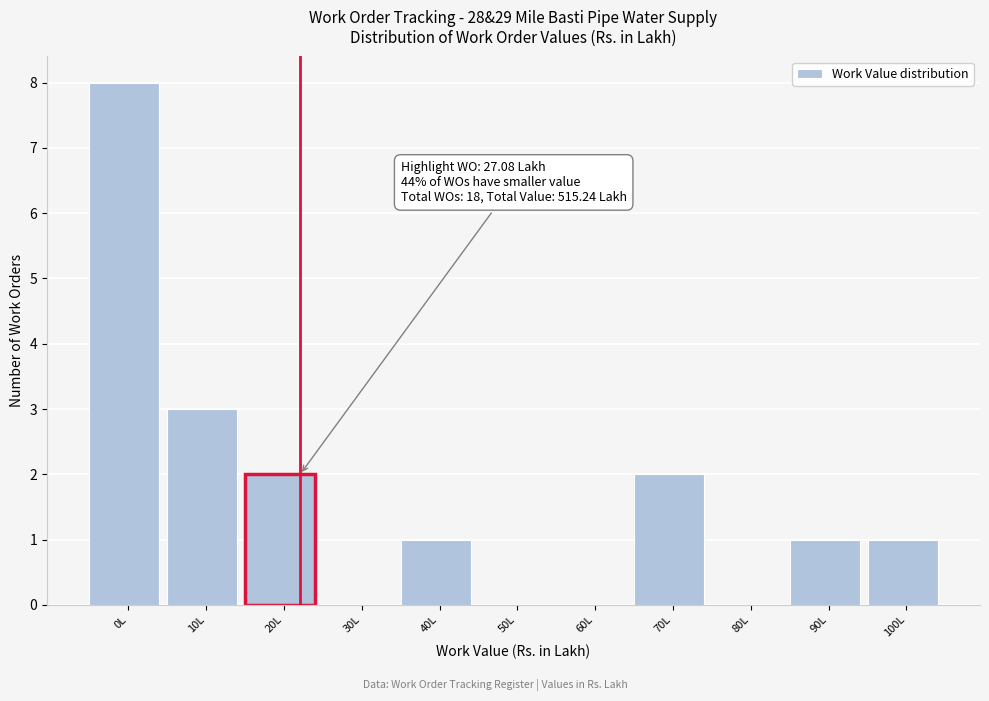

Reading left to right, list all the values displayed in this chart.

0L=8	10L=3	20L=2	30L=0	40L=1	50L=0	60L=0	70L=2	80L=0	90L=1	100L=1